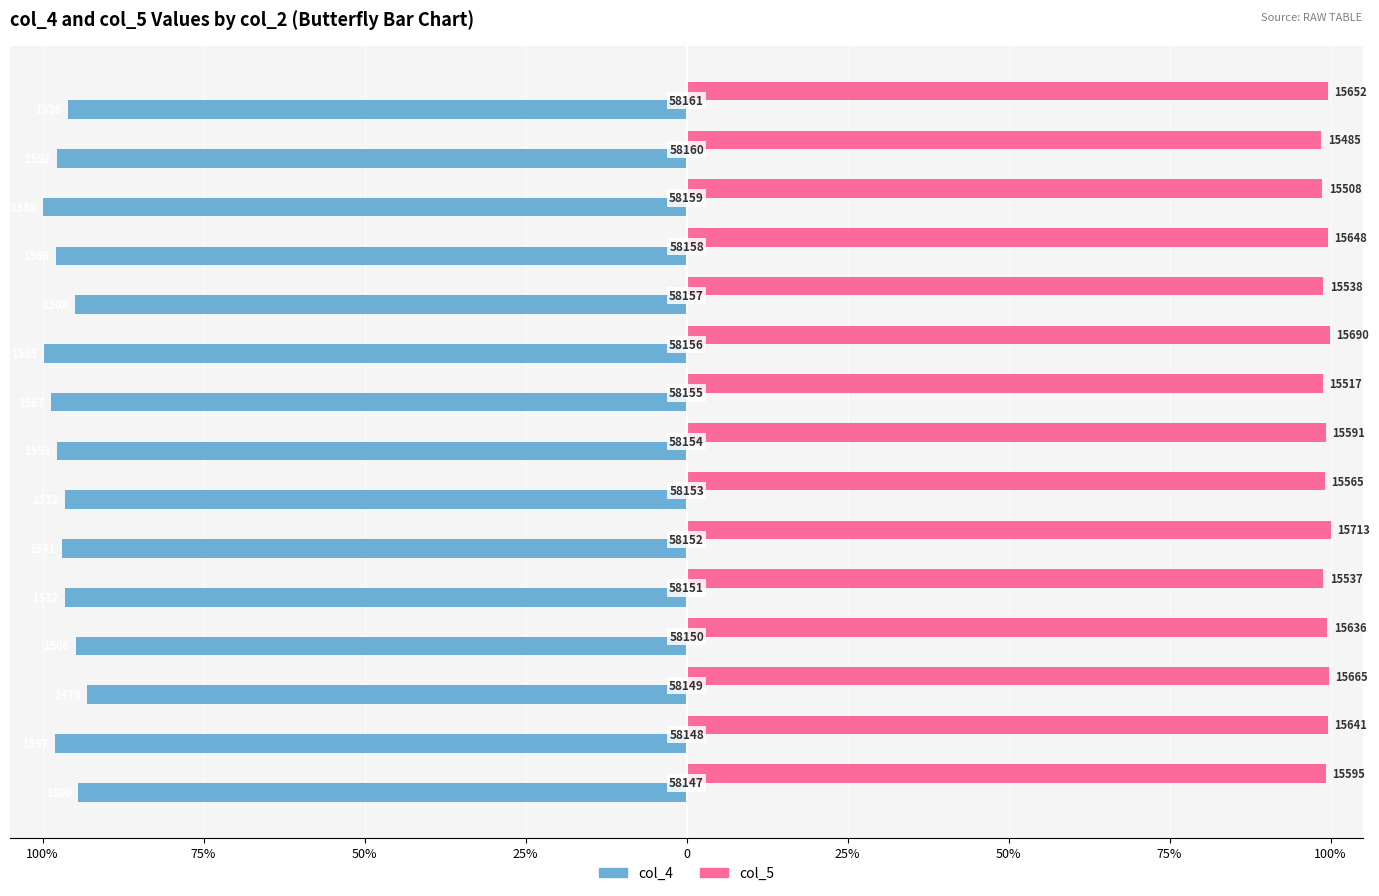

What is the average value of the col_4 series?

-96.9